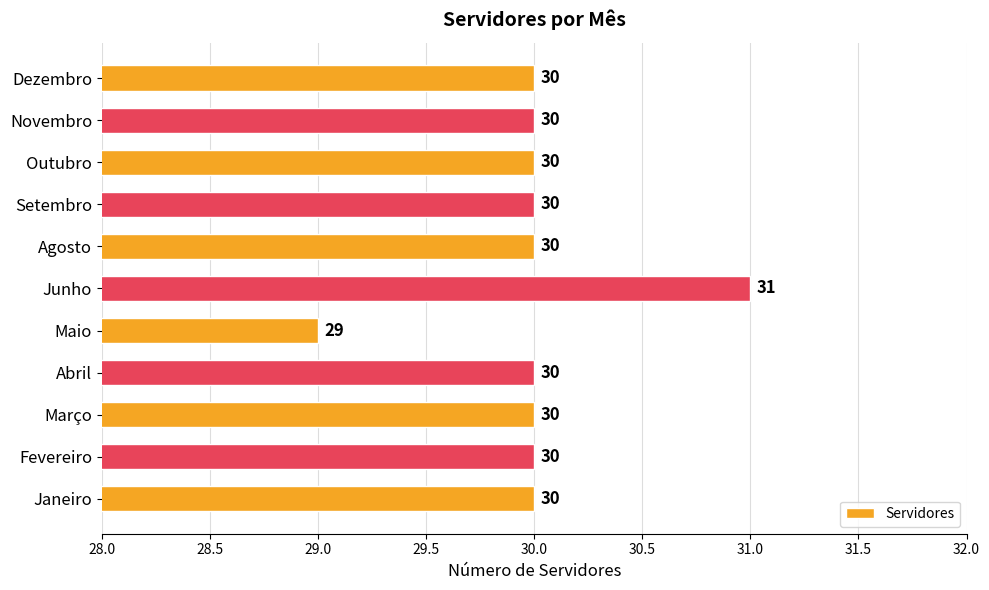

What is the sum of all values?

330